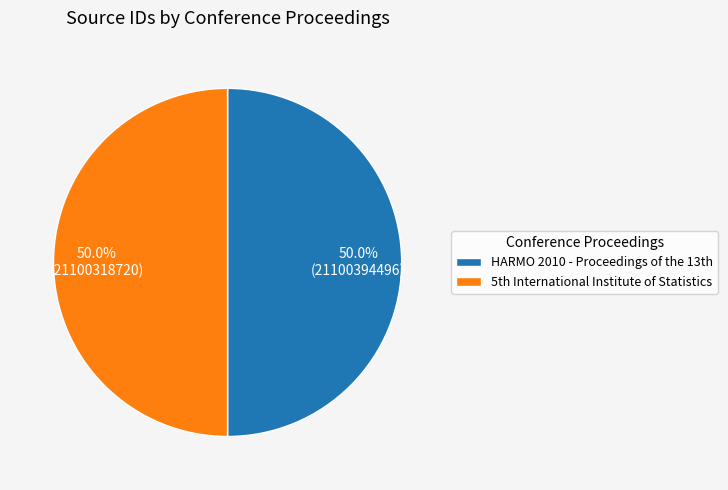

How many segments does this pie chart have?

2